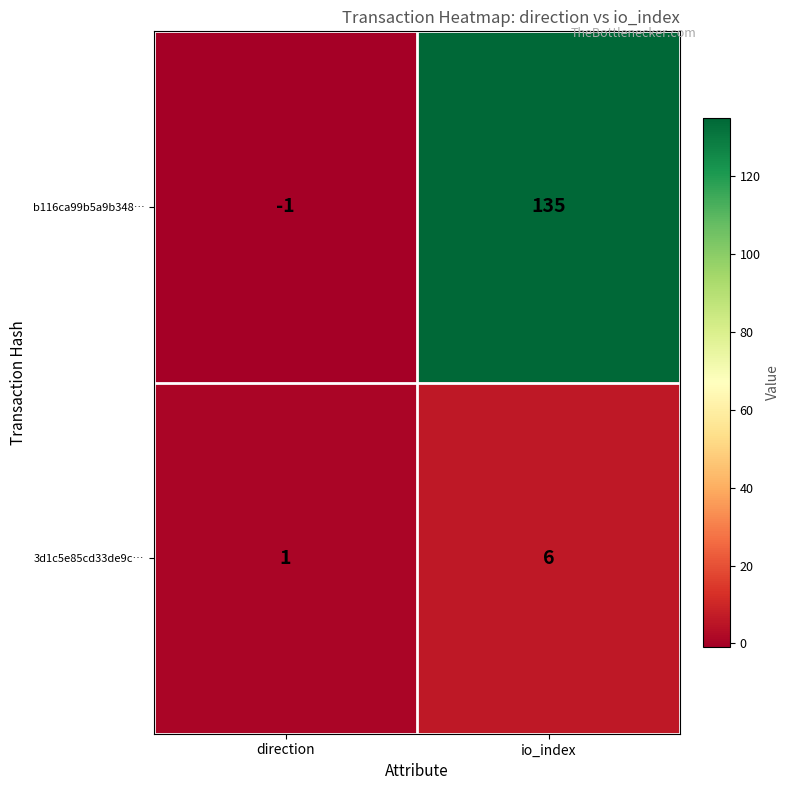

How many data points does each series have?

2